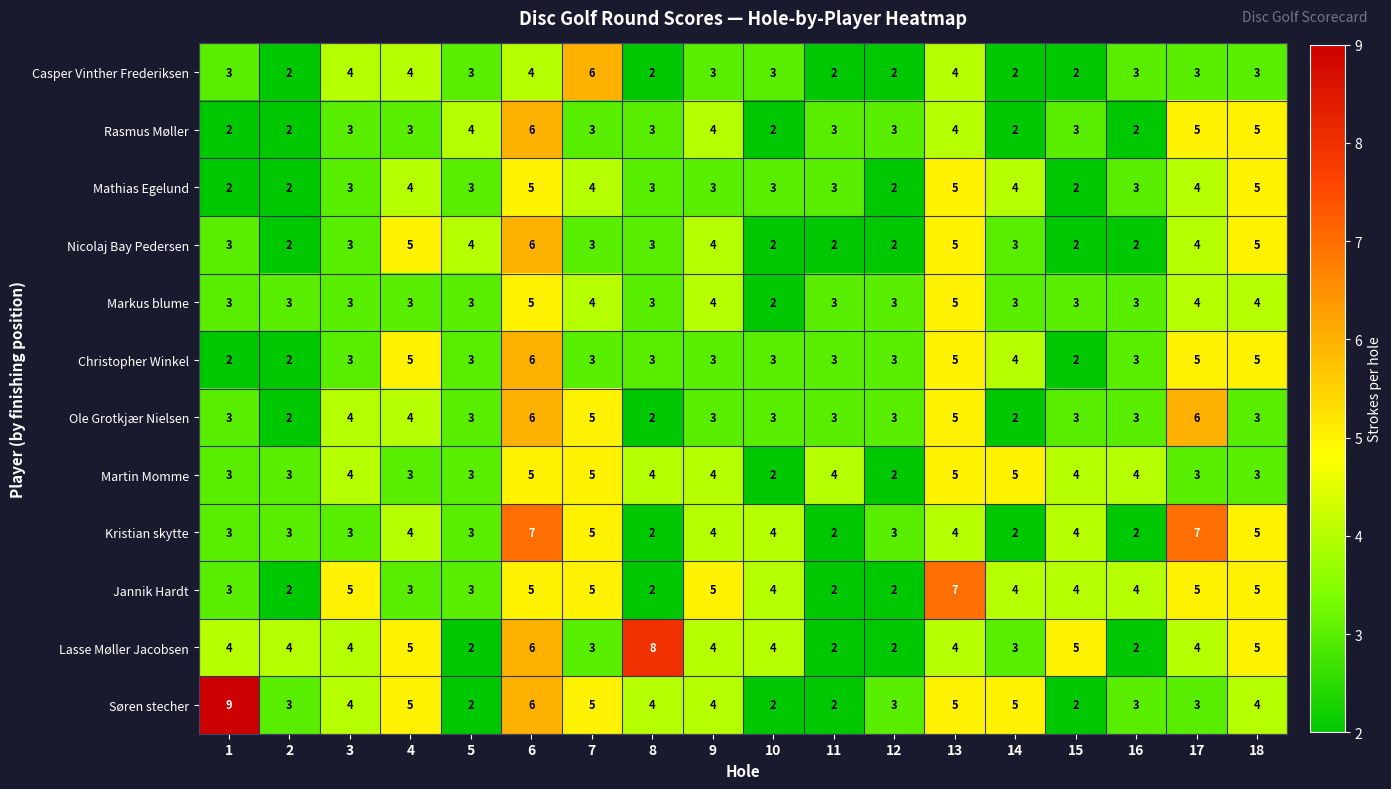

The Ole Grotkjær Nielsen series shows 1 at 1. True or false?

False